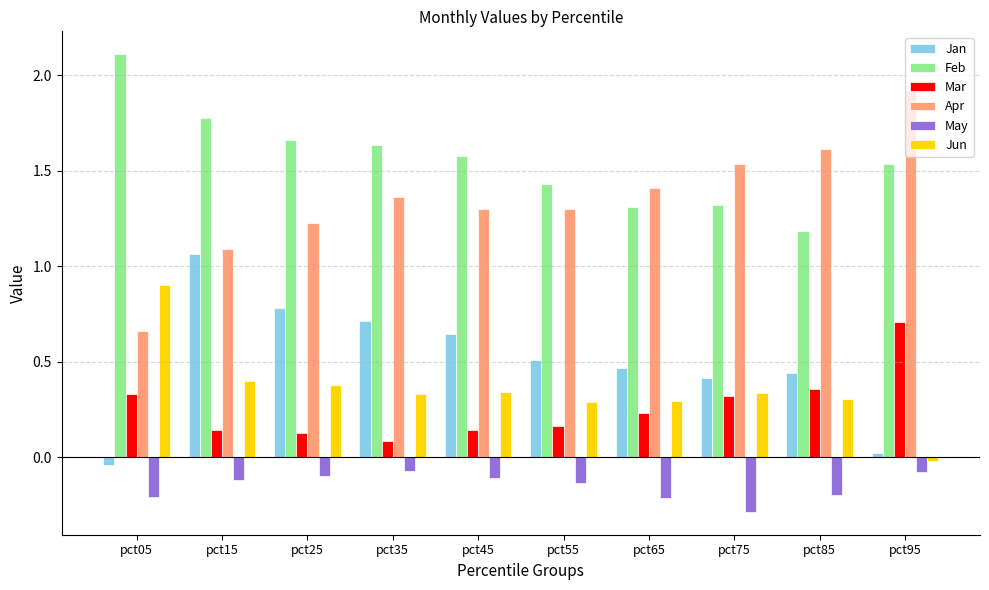

At pct85, list the series in order from smallest to largest.

May, Jun, Mar, Jan, Feb, Apr